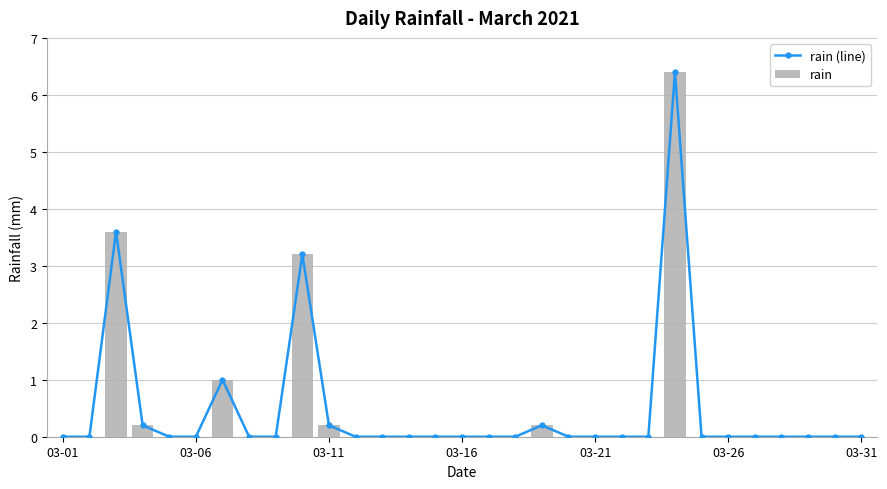

Is it true that rain equals 0.0 at 03-06?

True